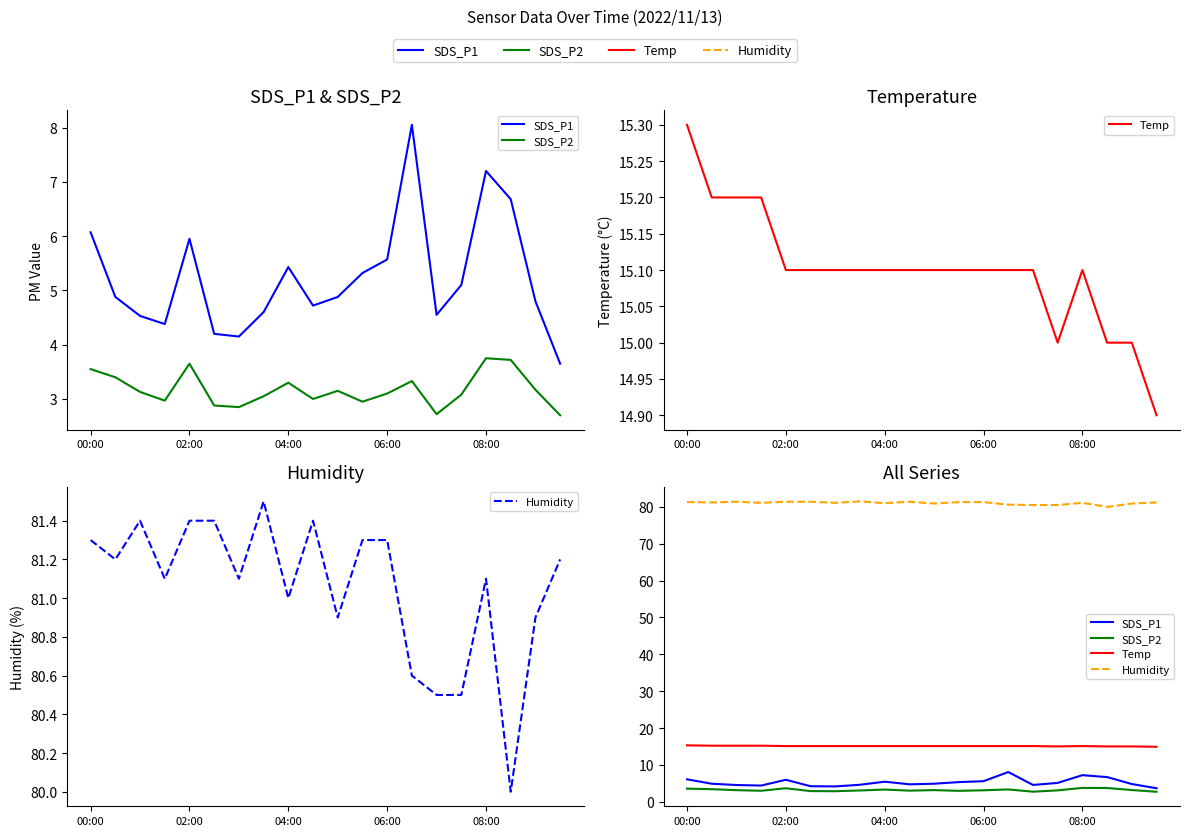

Which series has the widest spread of values?

SDS_P1